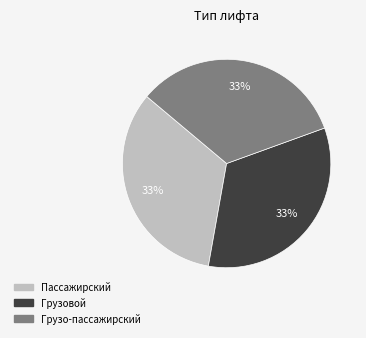

What percentage is the Грузовой slice, to the nearest percent?

33%